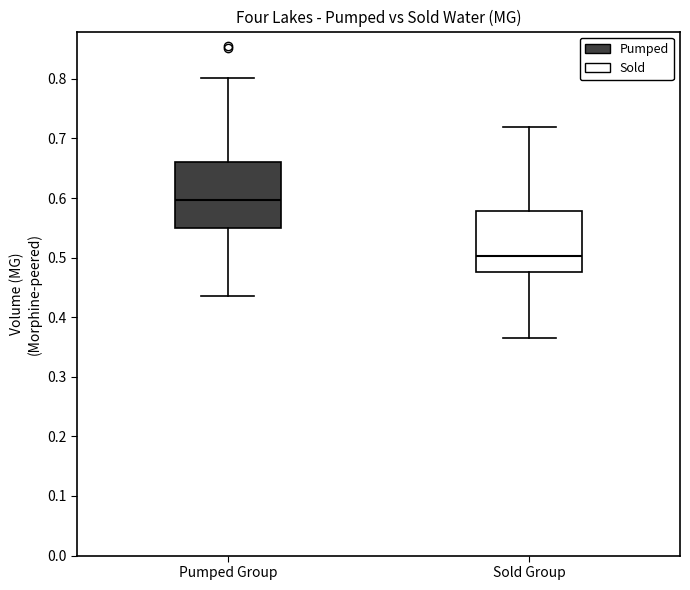

Reading left to right, transcribe this box plot: for each box, give where its median line is, the range the box spans, and where its two whiskers end, as read against the y-axis. The values are not printed on the chart, so give them approximately, as read against the axis.

Pumped Group: median 0.60, box 0.55 to 0.66, whiskers 0.44 to 0.80
Sold Group: median 0.50, box 0.48 to 0.58, whiskers 0.37 to 0.72